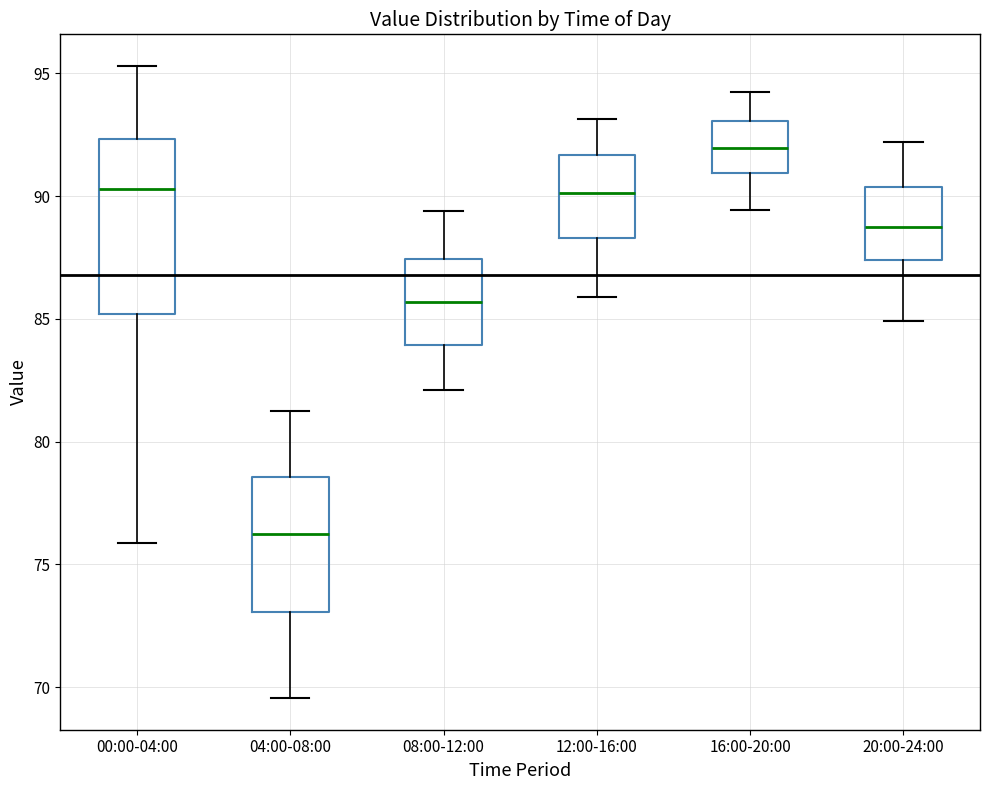

Reading left to right, read every box against the y-axis: the position of its median line, the range the box covers, and the ends of its whiskers. The values are not printed on the chart, so give them approximately, as read against the axis.

00:00-04:00: median 90.5, box 85.0 to 92.5, whiskers 76.0 to 95.5
04:00-08:00: median 76.0, box 73.0 to 78.5, whiskers 69.5 to 81.5
08:00-12:00: median 85.5, box 84.0 to 87.5, whiskers 82.0 to 89.5
12:00-16:00: median 90.0, box 88.5 to 91.5, whiskers 86.0 to 93.0
16:00-20:00: median 92.0, box 91.0 to 93.0, whiskers 89.5 to 94.5
20:00-24:00: median 88.5, box 87.5 to 90.5, whiskers 85.0 to 92.0